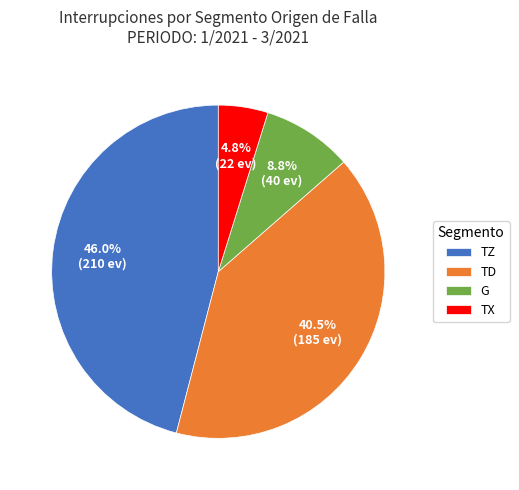

Between TD and TX, which is larger?

TD